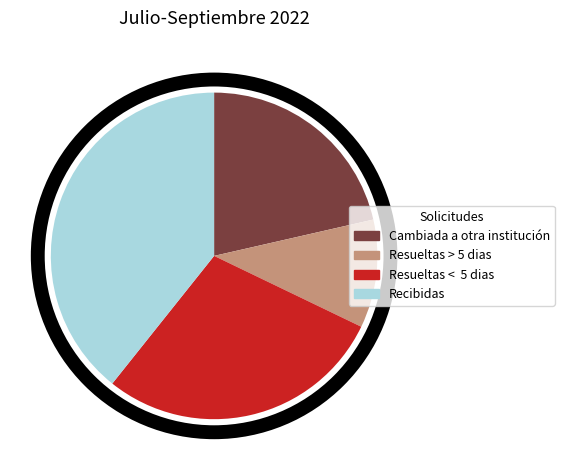

What is the ratio of the value at Cambiada a otra institución to the value at Recibidas?

0.5